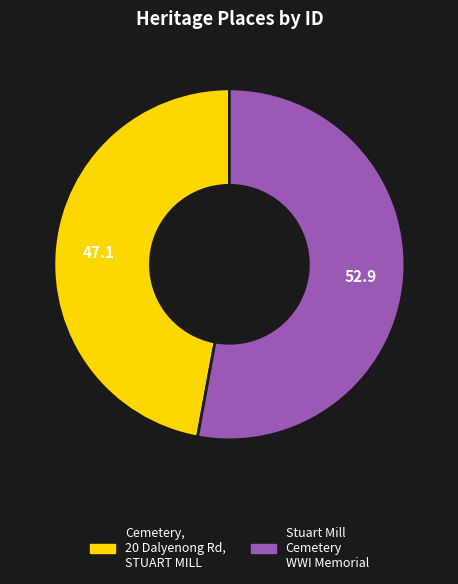

Does any single category account for the majority?

Yes